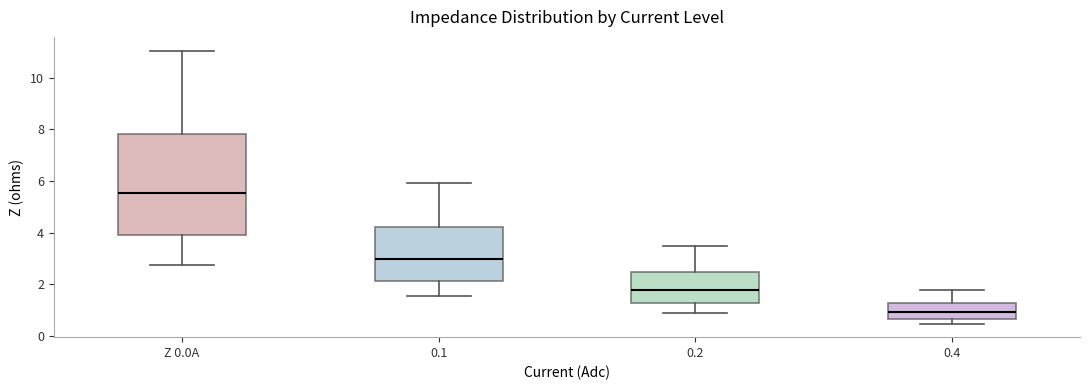

Where is the lower edge of the box for 0.4 on the y-axis? The values are not printed on the chart, so give them approximately, as read against the axis.

0.6